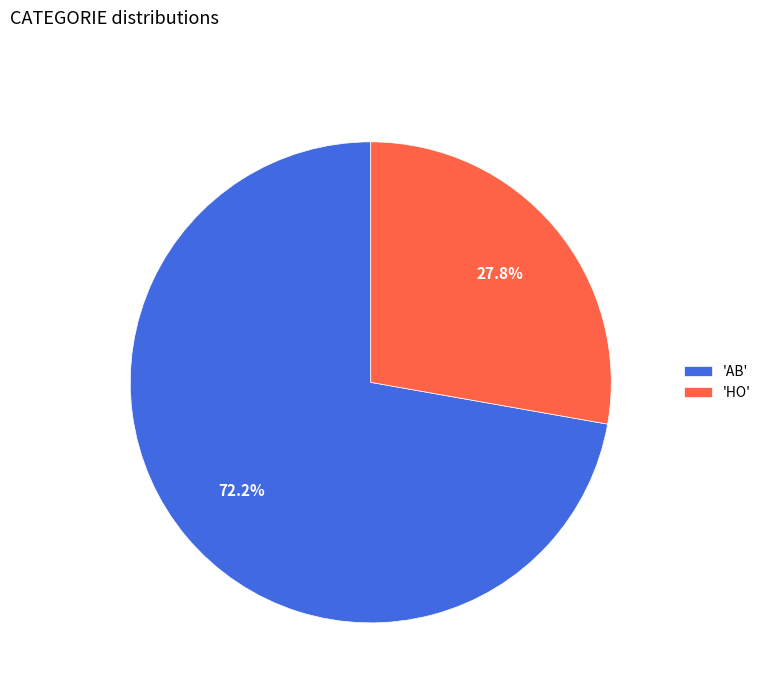

Count the number of slices in the pie.

2